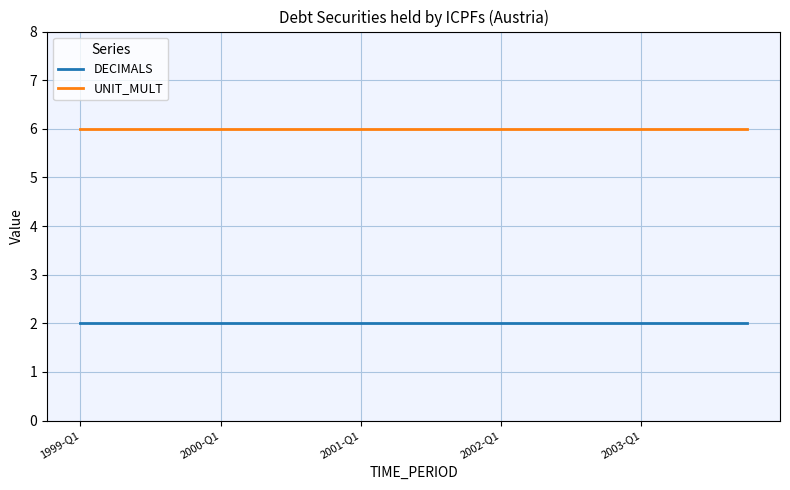

Reading left to right, extract all data points from this chart.

DECIMALS: 2	2	2	2	2	2	2	2	2	2	2	2	2	2	2	2	2	2	2	2
UNIT_MULT: 6	6	6	6	6	6	6	6	6	6	6	6	6	6	6	6	6	6	6	6